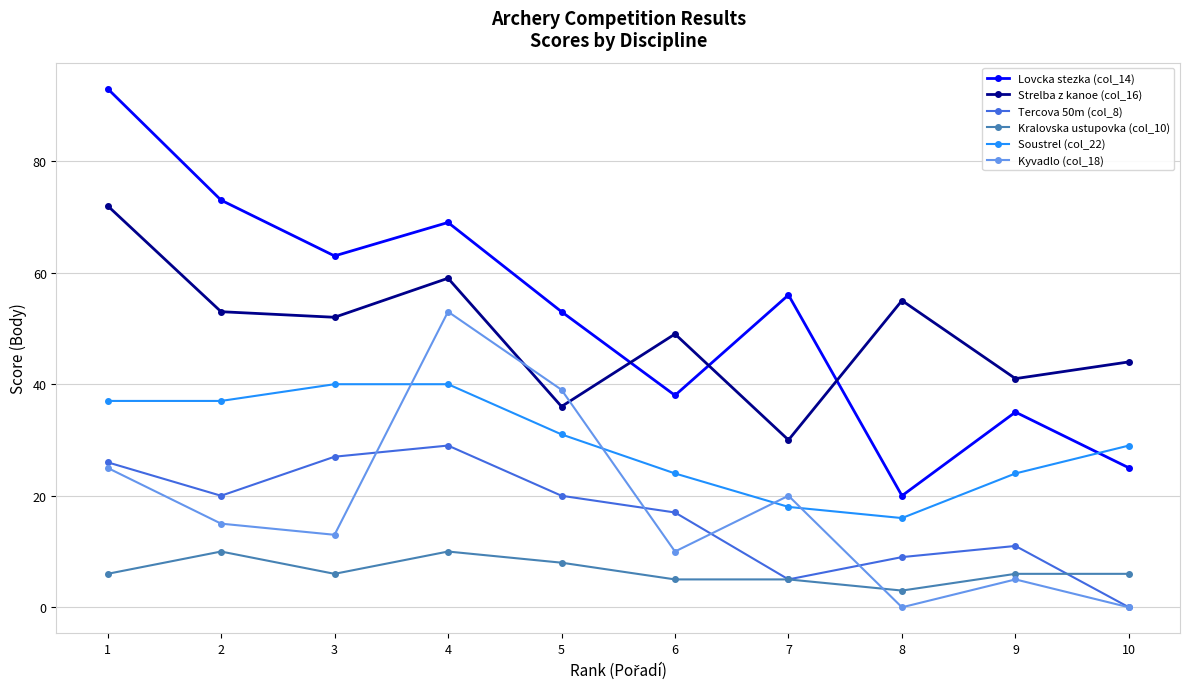

Is the value of Strelba z kanoe (col_16) at 2 greater than the value of Lovcka stezka (col_14) at 6?

Yes